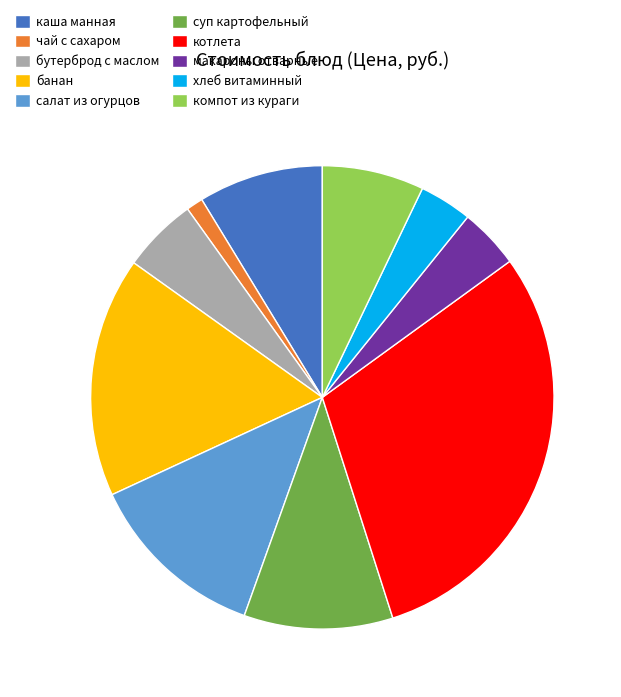

True or false: компот из кураги accounts for 7% of the total.

True